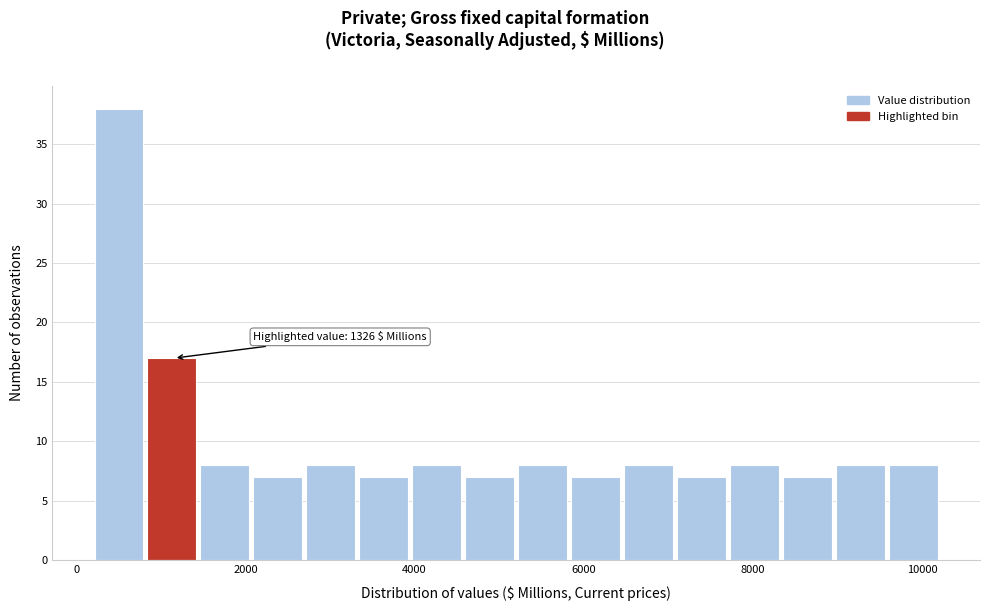

Around what value on the x-axis is the tallest bar? Give the approximate position of its centre, as read against the axis.

600